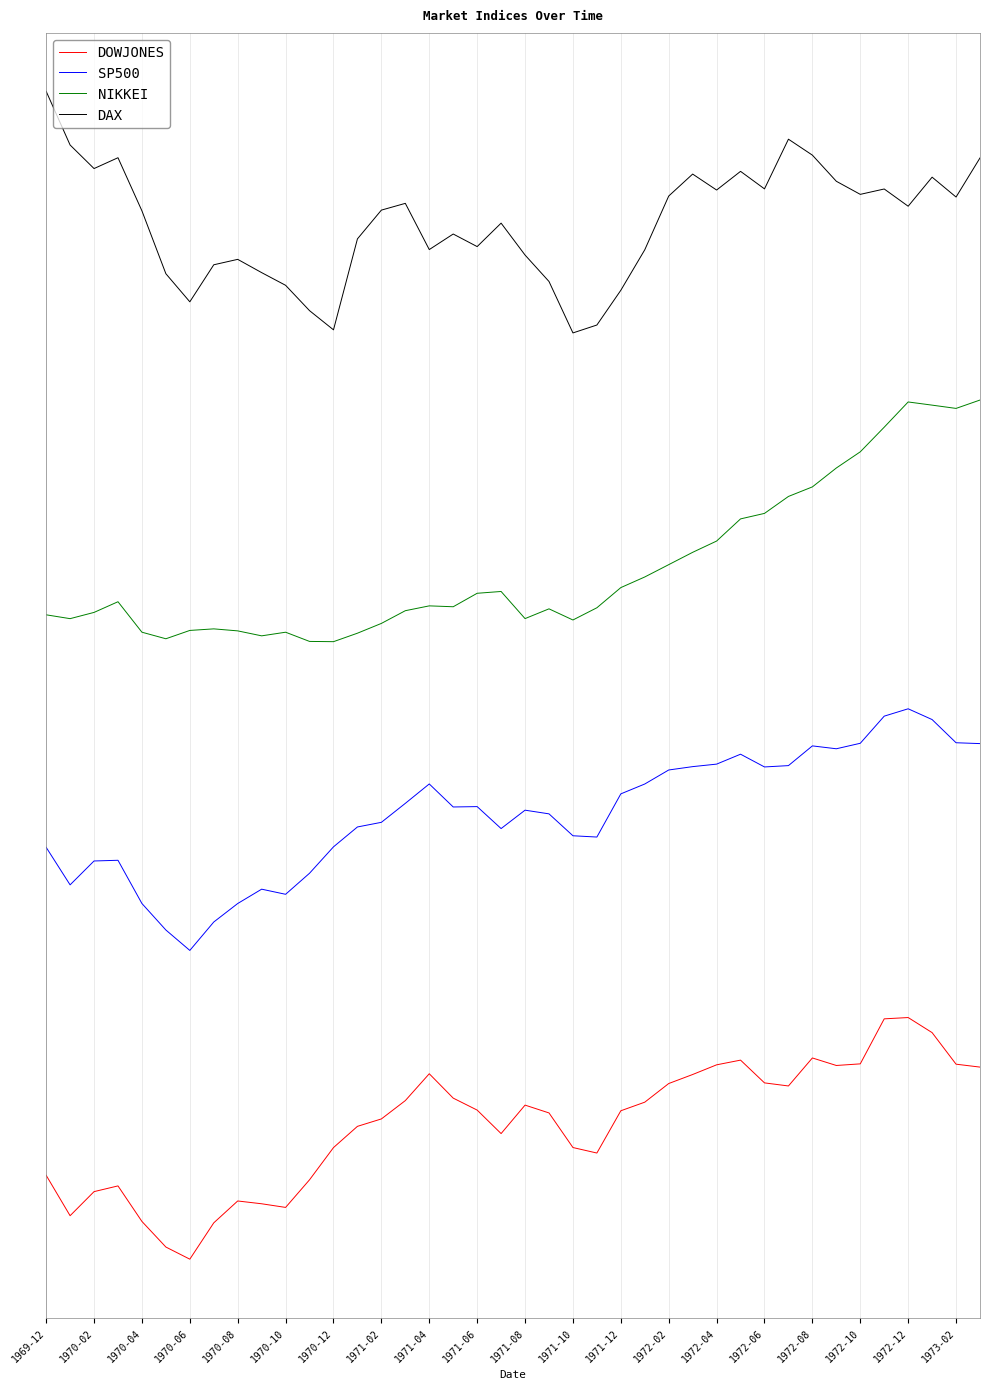

What are all the series names shown in the legend?

DOWJONES, SP500, NIKKEI, DAX